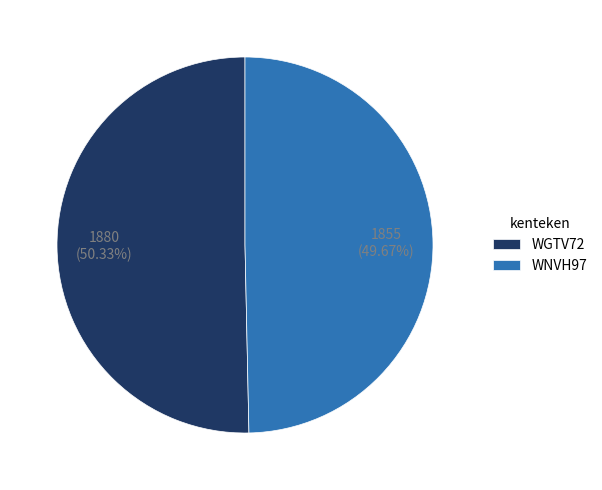

Is it true that WNVH97 is 50% of the pie?

True